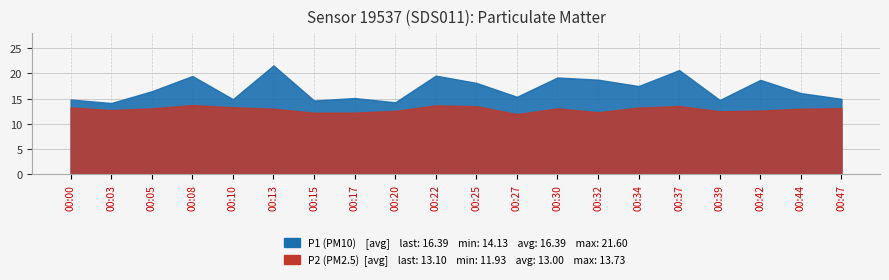

Reading left to right, list all the values displayed in this chart.

P1: 14.8	14.1	16.5	19.5	14.9	21.6	14.6	15.1	14.3	19.6	18.1	15.4	19.2	18.8	17.5	20.7	14.7	18.7	16.1	15.0
P2: 13.3	12.7	13.1	13.7	13.3	13.0	12.2	12.2	12.6	13.7	13.5	11.9	13.1	12.3	13.2	13.5	12.5	12.6	13.0	13.1